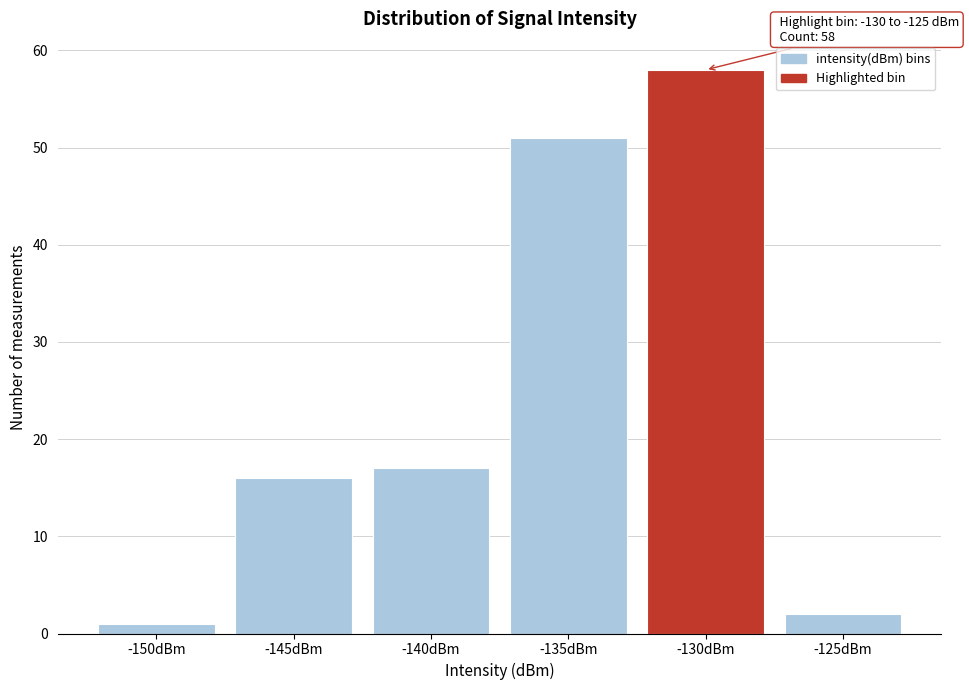

Reading left to right, what are all the values shown in this chart?

-150dBm=1	-145dBm=16	-140dBm=17	-135dBm=51	-130dBm=58	-125dBm=2